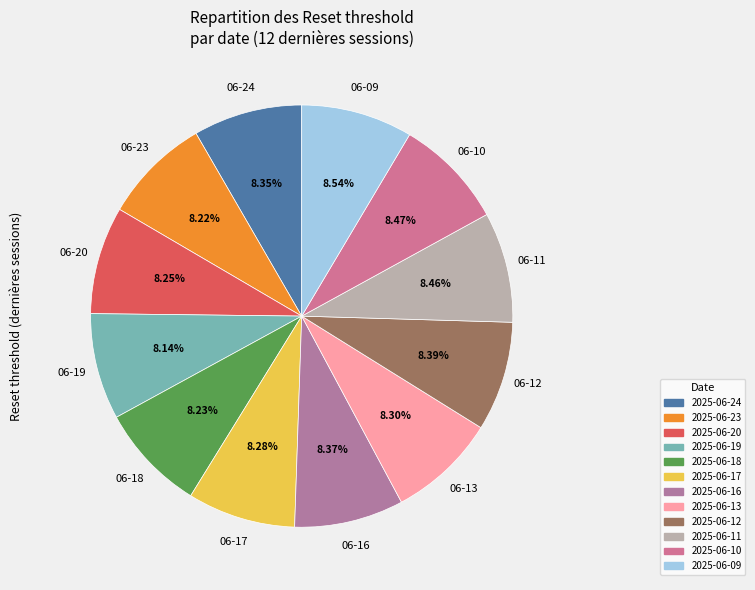

Rank the categories by value from highest to lowest.

2025-06-09, 2025-06-10, 2025-06-11, 2025-06-12, 2025-06-16, 2025-06-24, 2025-06-13, 2025-06-17, 2025-06-20, 2025-06-18, 2025-06-23, 2025-06-19